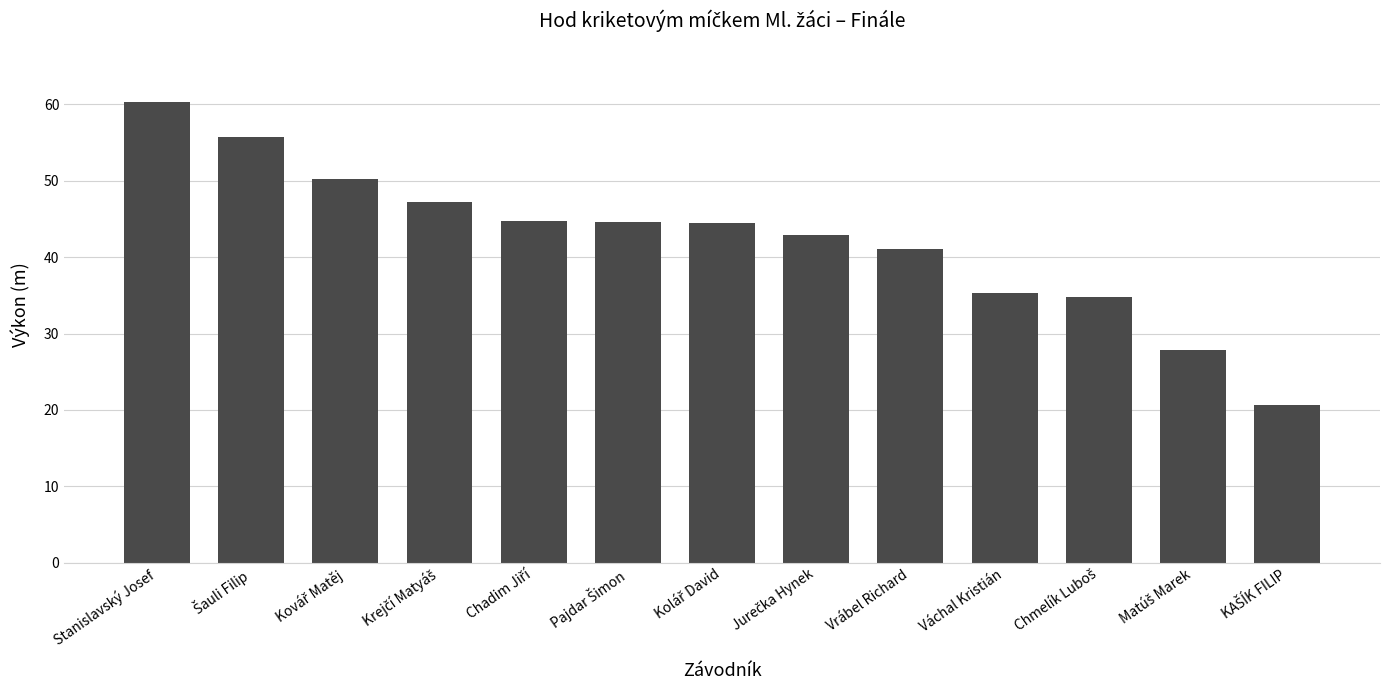

What is the sum of all values?

549.8